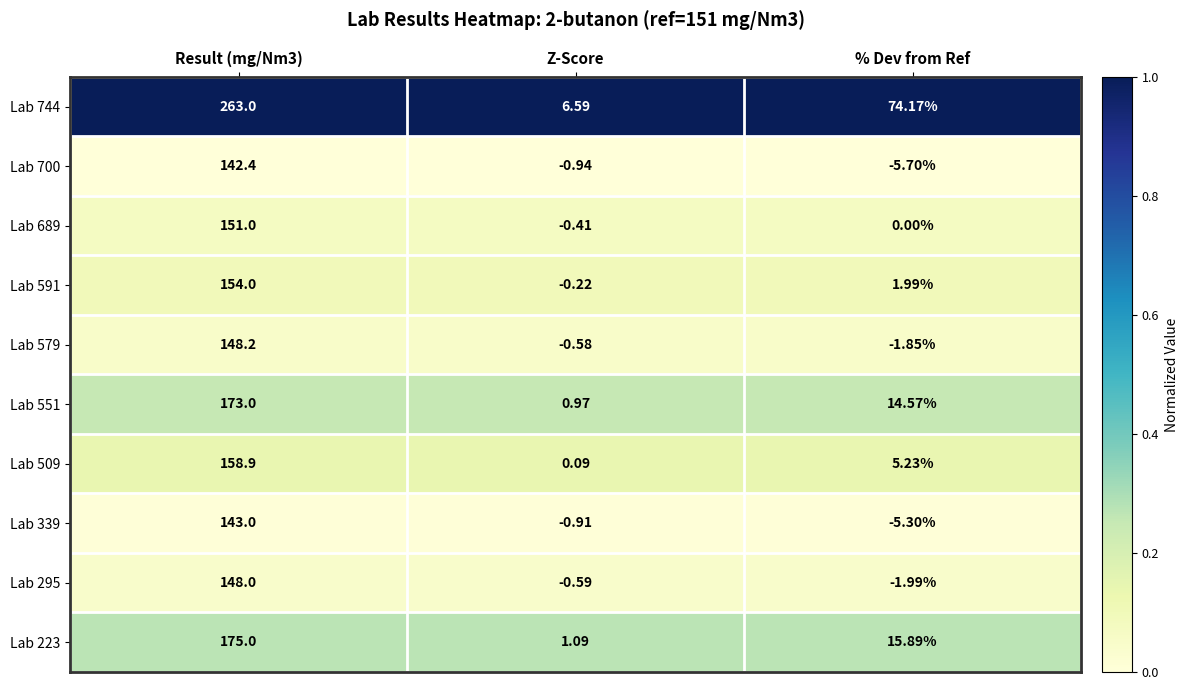

At which label is Lab 689 closest to 75?

% Dev from Ref